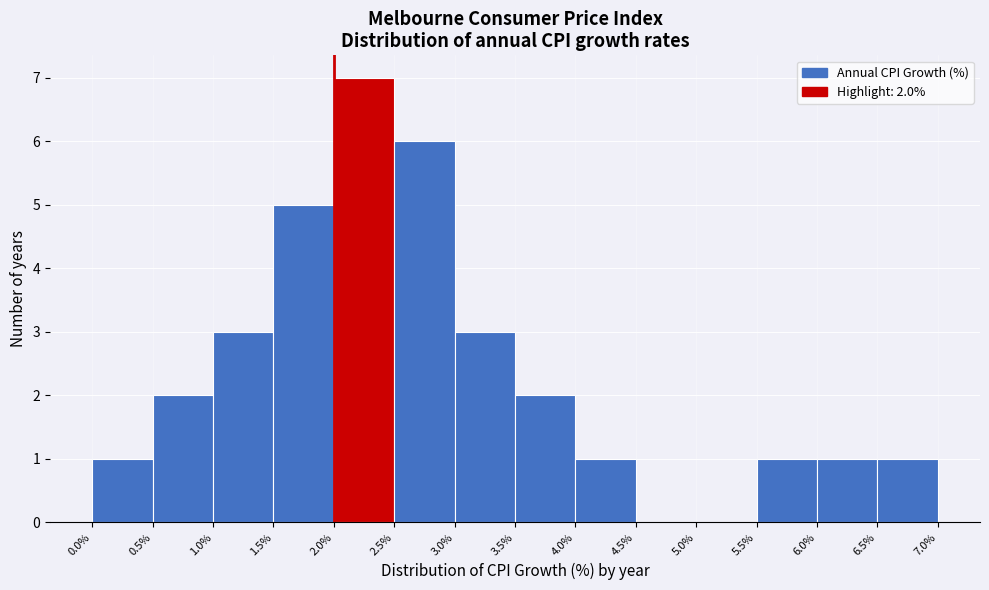

Over which range of the x-axis is the bar tallest?

2.0% to 2.5%